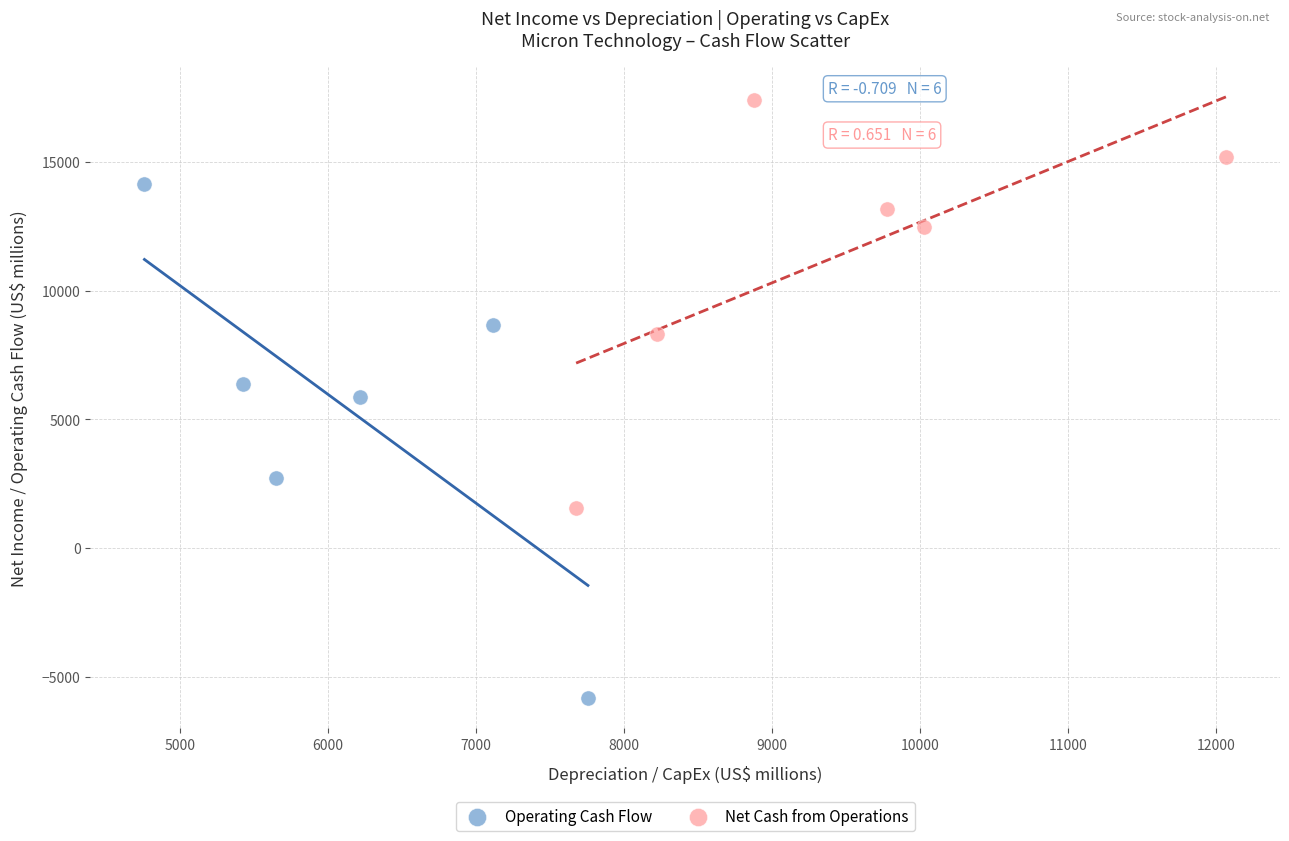

Which series contains the lowest Y value?

Operating Cash Flow